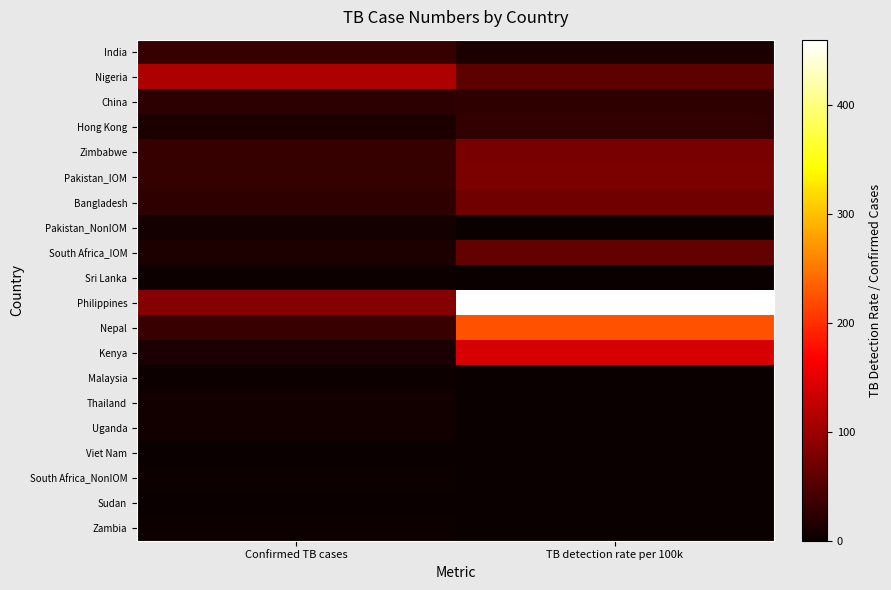

Reading left to right, transcribe all the data shown in this chart.

India: Confirmed TB cases=32.0	TB detection rate per 100k=12.6
Nigeria: Confirmed TB cases=114.0	TB detection rate per 100k=59.1
China: Confirmed TB cases=24.0	TB detection rate per 100k=25.2
Hong Kong: Confirmed TB cases=13.0	TB detection rate per 100k=28.5
Zimbabwe: Confirmed TB cases=32.0	TB detection rate per 100k=76.6
Pakistan_IOM: Confirmed TB cases=30.0	TB detection rate per 100k=78.8
Bangladesh: Confirmed TB cases=26.0	TB detection rate per 100k=71.8
Pakistan_NonIOM: Confirmed TB cases=8.0	TB detection rate per 100k=0.0
South Africa_IOM: Confirmed TB cases=14.0	TB detection rate per 100k=61.8
Sri Lanka: Confirmed TB cases=3.0	TB detection rate per 100k=0.0
Philippines: Confirmed TB cases=86.0	TB detection rate per 100k=460.1
Nepal: Confirmed TB cases=34.0	TB detection rate per 100k=222.9
Kenya: Confirmed TB cases=12.0	TB detection rate per 100k=141.9
Malaysia: Confirmed TB cases=2.0	TB detection rate per 100k=0.0
Thailand: Confirmed TB cases=7.0	TB detection rate per 100k=0.0
Uganda: Confirmed TB cases=6.0	TB detection rate per 100k=0.0
Viet Nam: Confirmed TB cases=1.0	TB detection rate per 100k=0.0
South Africa_NonIOM: Confirmed TB cases=3.0	TB detection rate per 100k=0.0
Sudan: Confirmed TB cases=1.0	TB detection rate per 100k=0.0
Zambia: Confirmed TB cases=3.0	TB detection rate per 100k=0.0